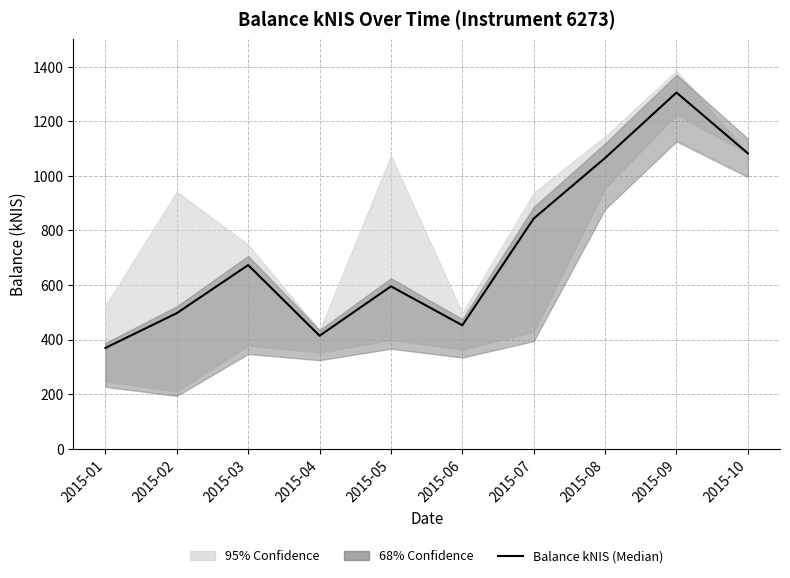

Where does the data first go above 672?

2015-03